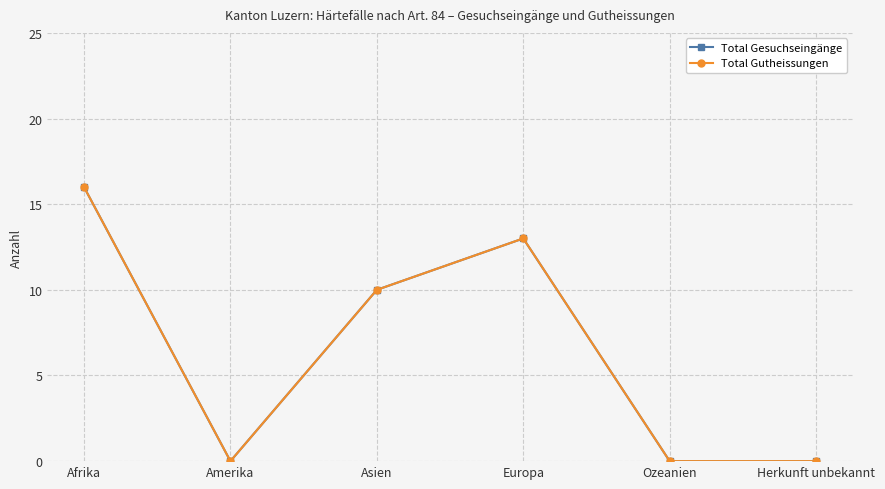

Is this an area chart (filled region under the line)?

No